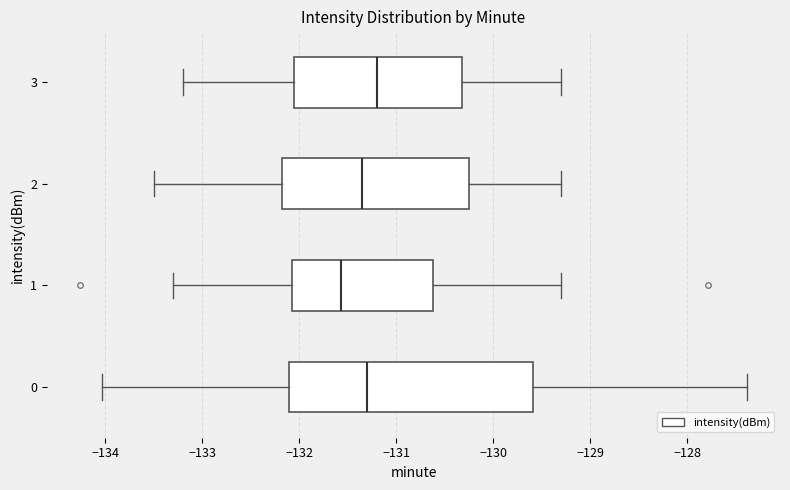

Where does the median line of the box at y = 3 sit on the x-axis? The values are not printed on the chart, so give them approximately, as read against the axis.

-131.2